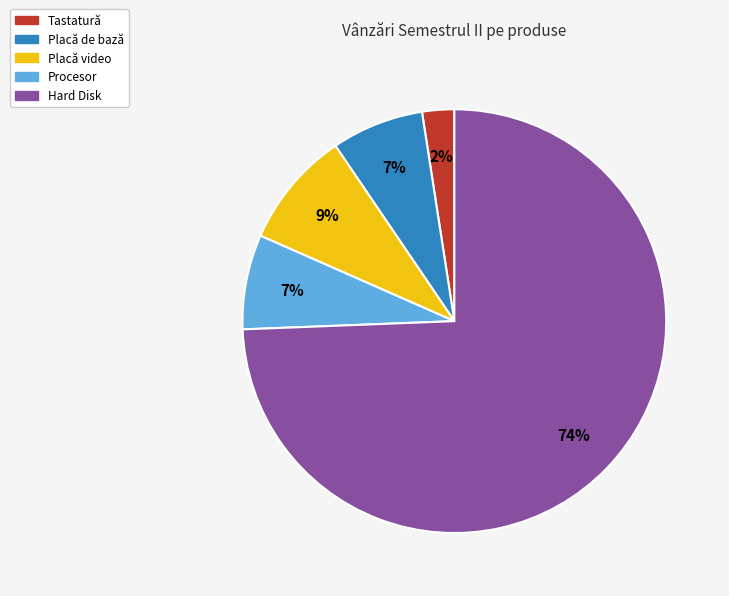

Which has a higher value, Hard Disk or Placă de bază?

Hard Disk